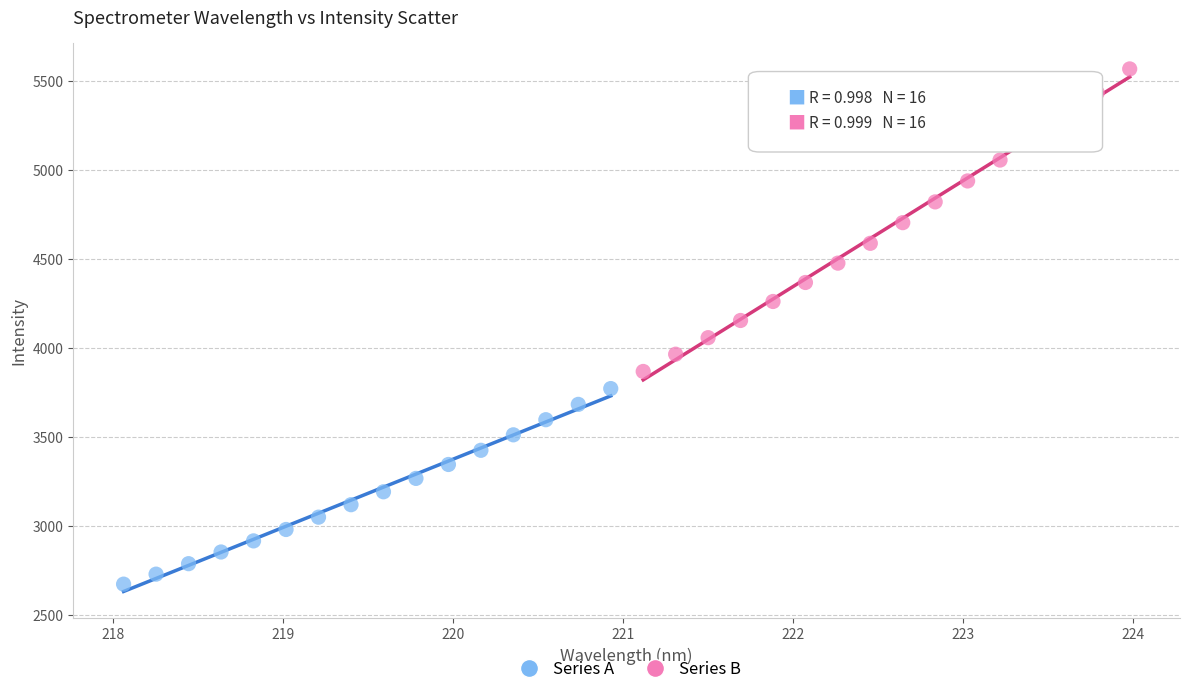

Which series contains the highest Y value?

Series B